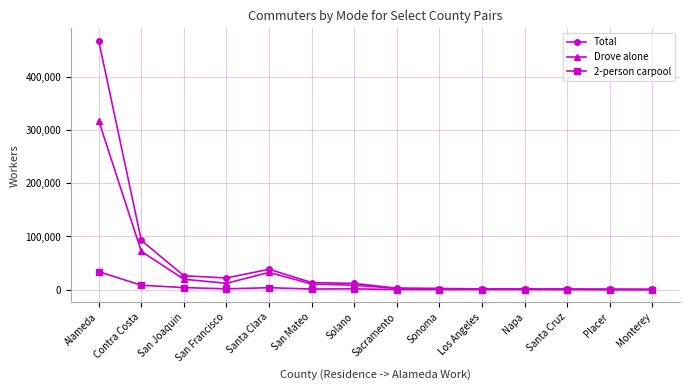

Which series has the largest range (max minus min)?

Total